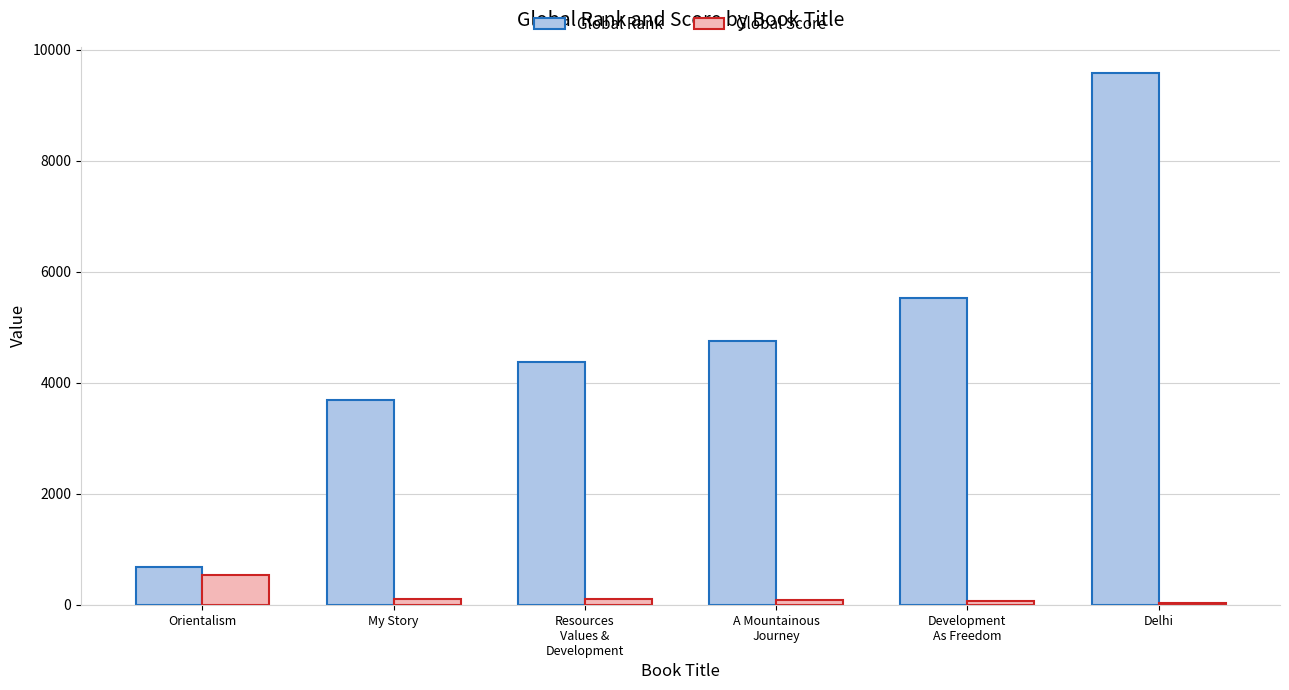

Read the Global Score value at Orientalism.

531